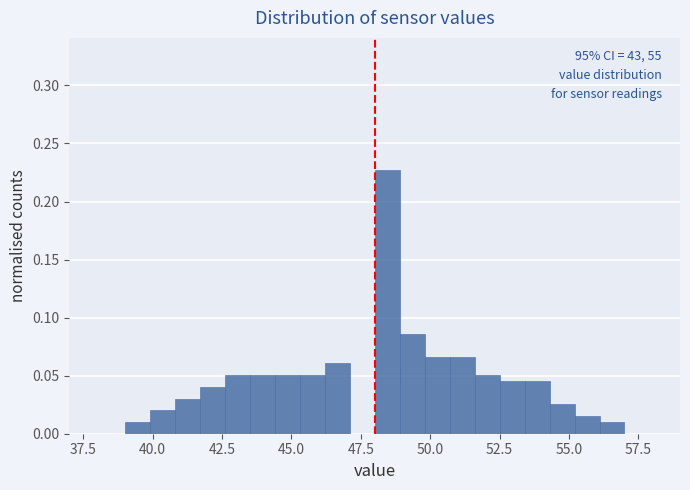

Around what value on the x-axis is the tallest bar? Give the approximate position of its centre, as read against the axis.

48.5